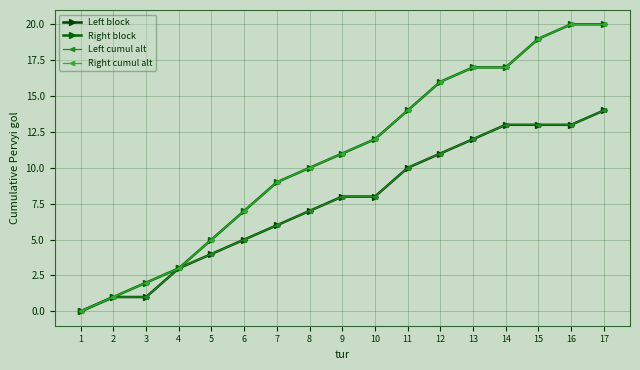

What is the sum of all Left cumul alt values?

129